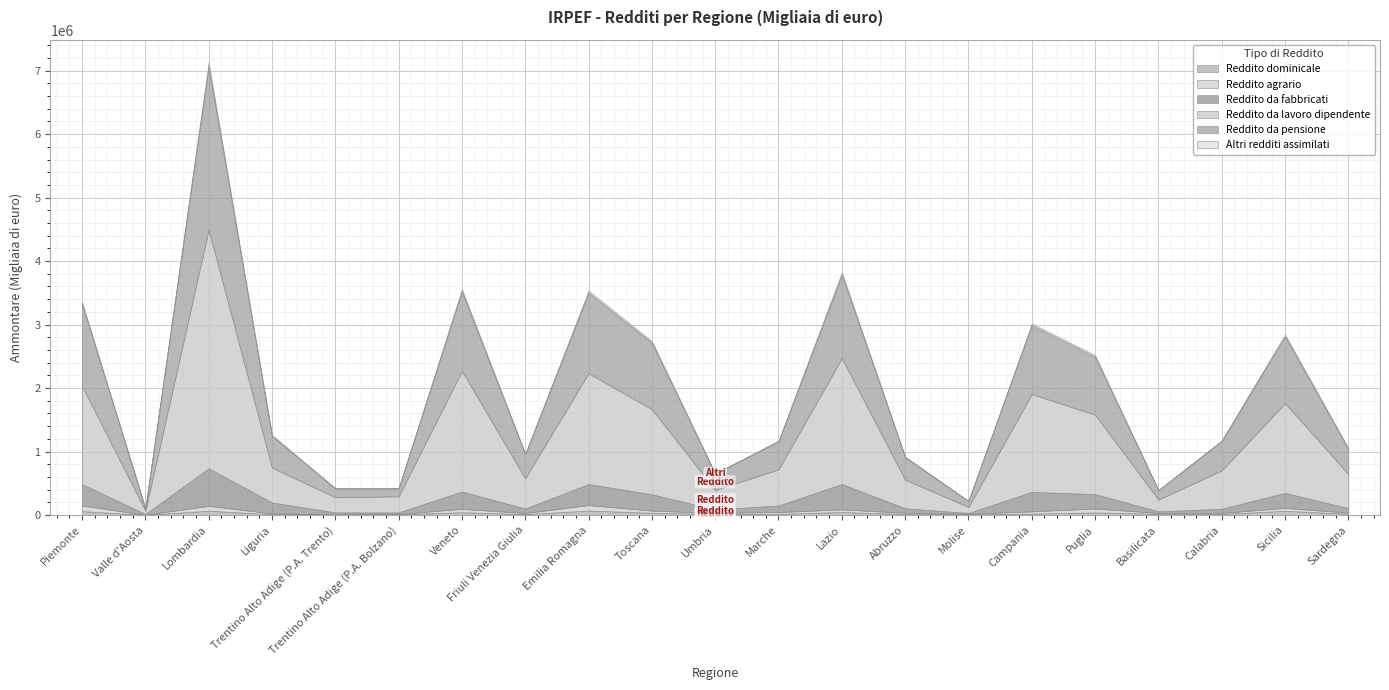

Between Valle d'Aosta and Marche, which is larger?

Marche